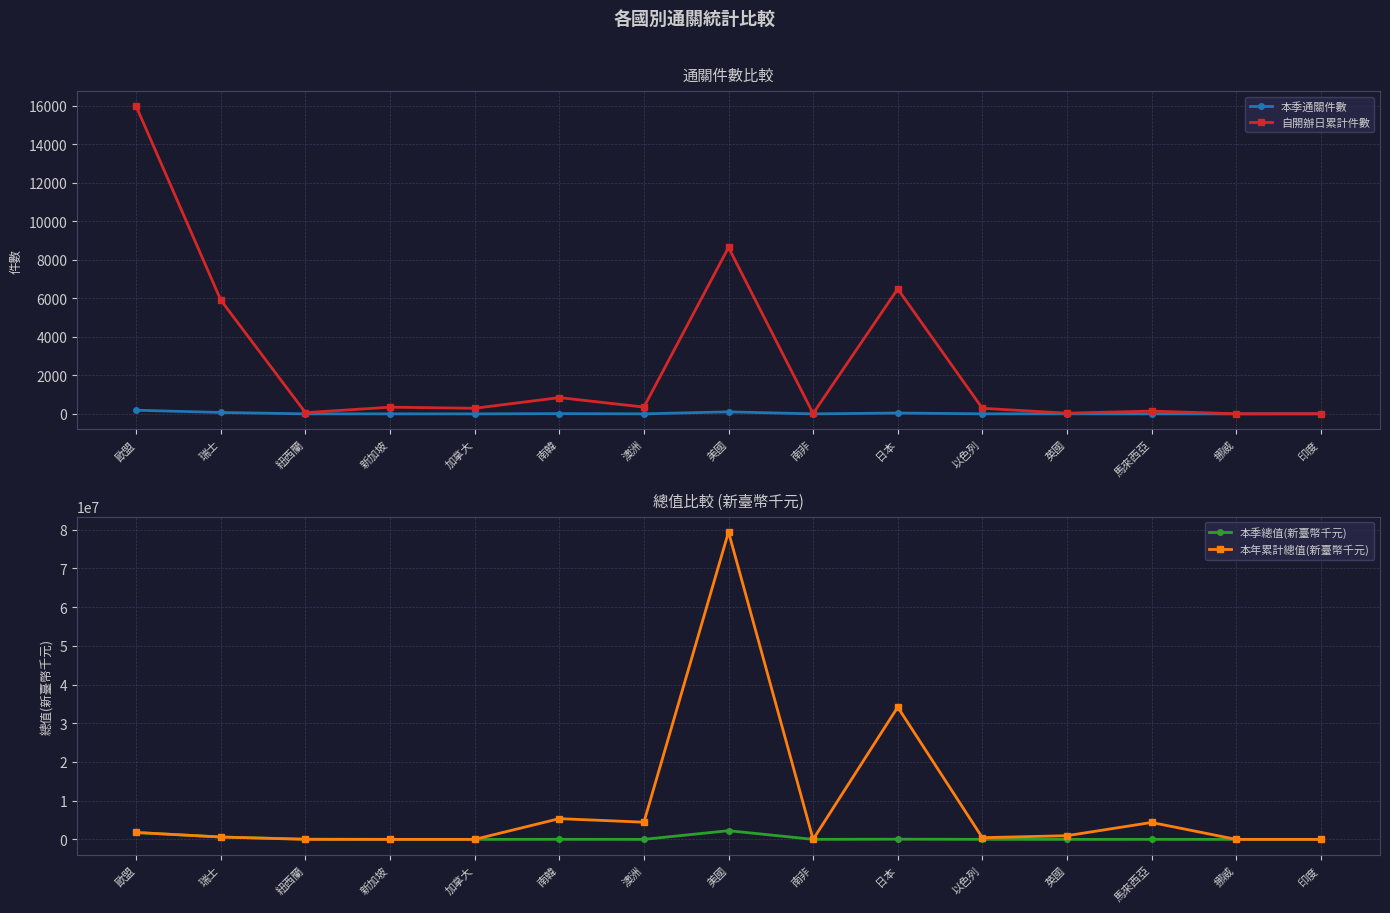

True or false: 本季通關件數 and 本季總值(新臺幣千元) cross at least once.

False